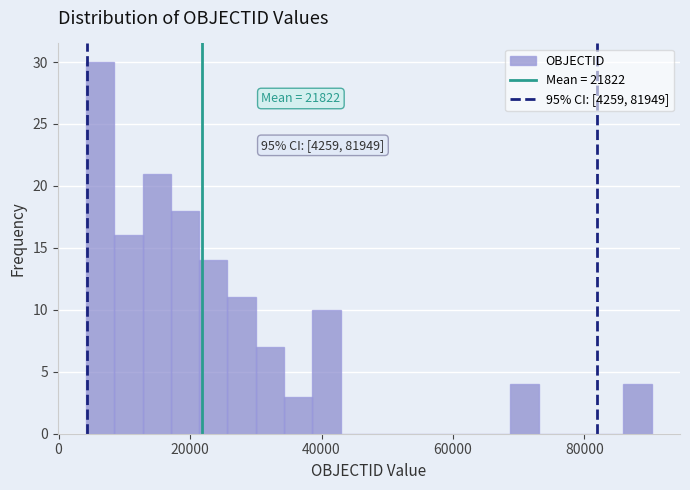

Read against the x-axis, roughly where is the centre of the tallest bar?

6000